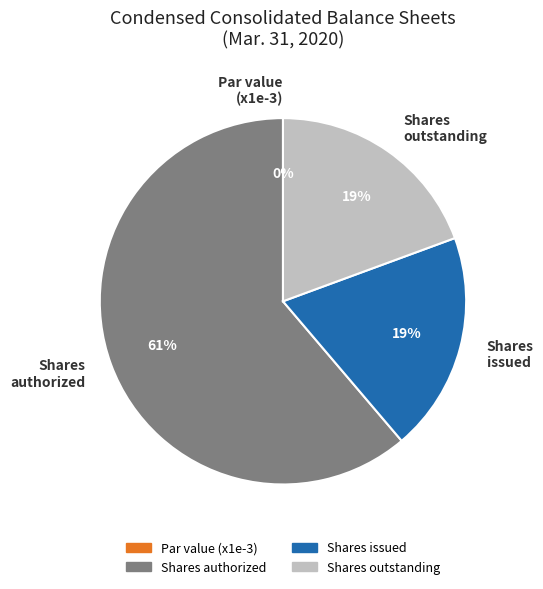

What is the change in value from Common stock, par value to Common stock, shares outstanding?

+23756033.0